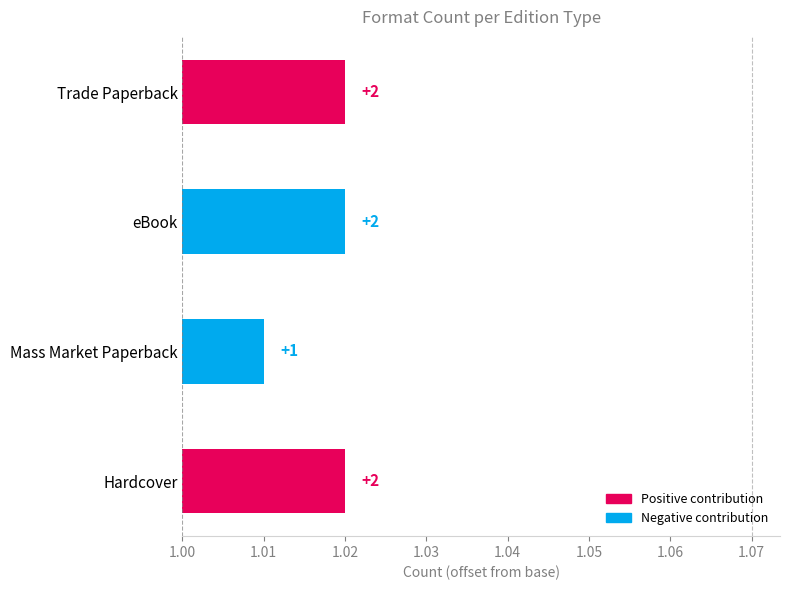

Count the number of categories in the chart.

4